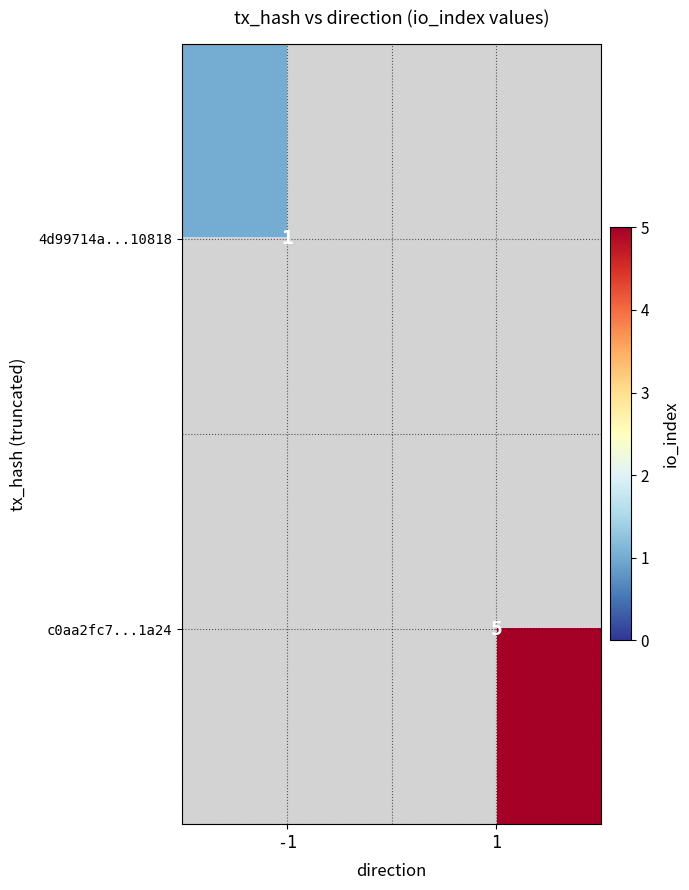

True or false: 4d99714a...10818 has a value of 1 at -1.

True